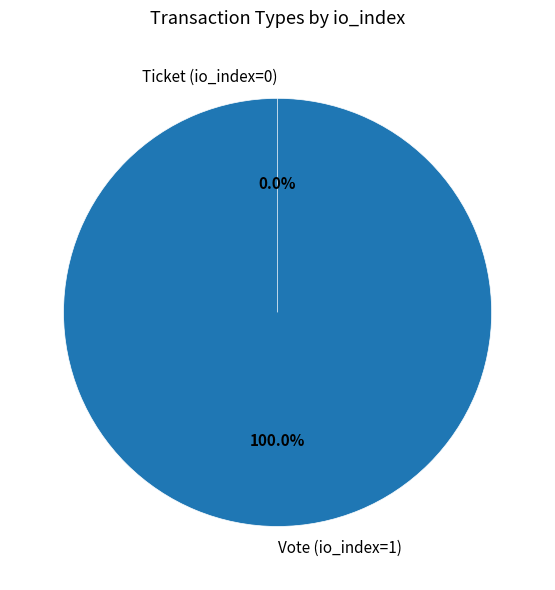

Is it true that Vote (io_index=1) is 100% of the pie?

True